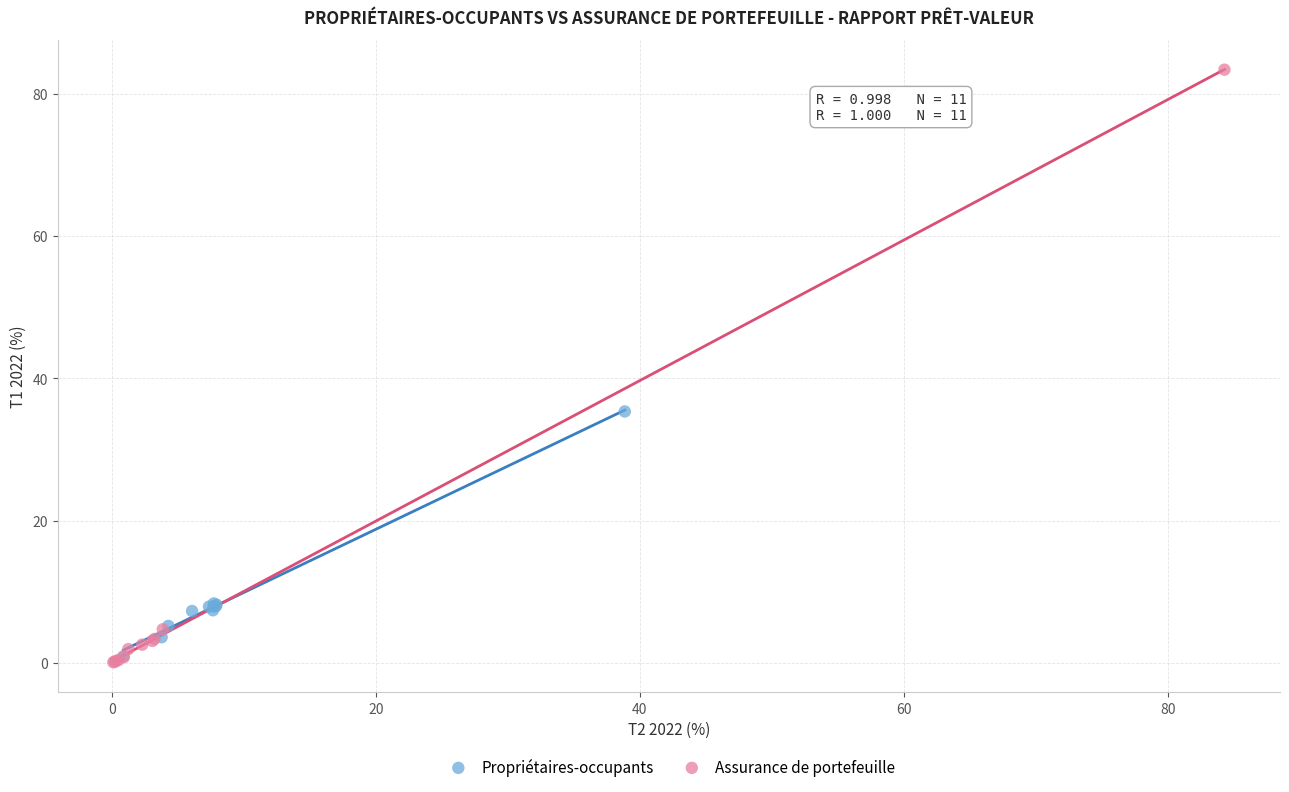

Which series has the largest Y range (max minus min)?

Assurance de portefeuille